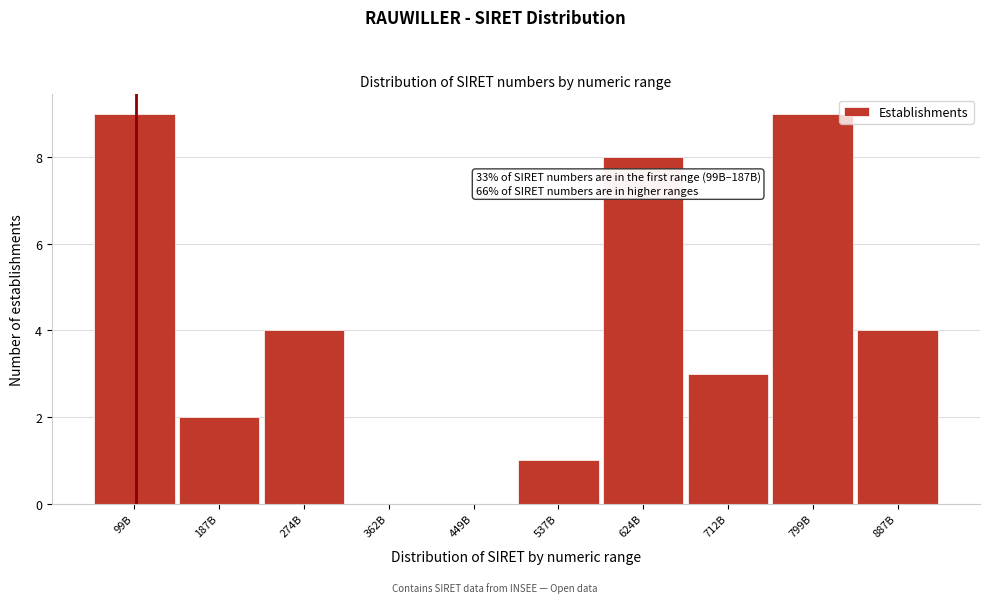

Reading left to right, list all the values displayed in this chart.

99B=9	187B=2	274B=4	362B=0	449B=0	537B=1	624B=8	712B=3	799B=9	887B=4